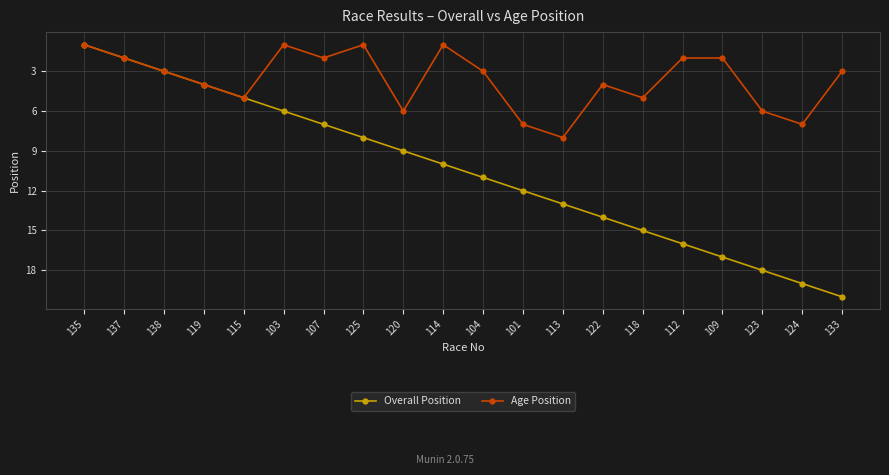

True or false: Overall Position has more than 1 interior local peaks.

False